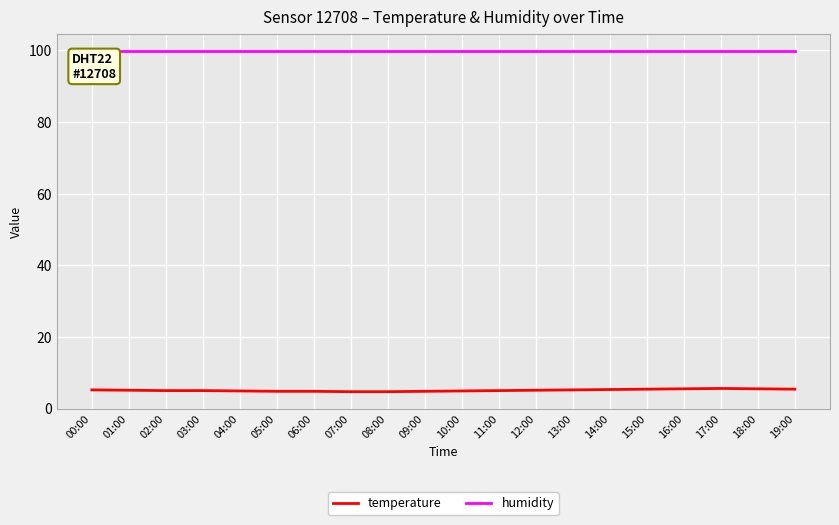

True or false: temperature and humidity cross at least once.

False